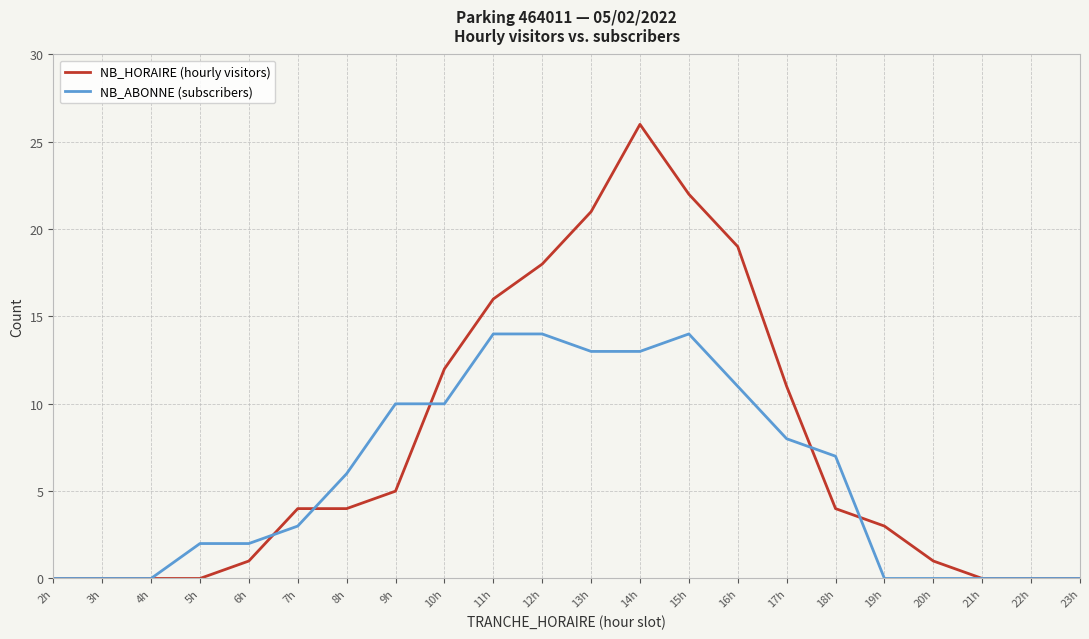

What is the maximum value for NB_HORAIRE (hourly visitors)?

26